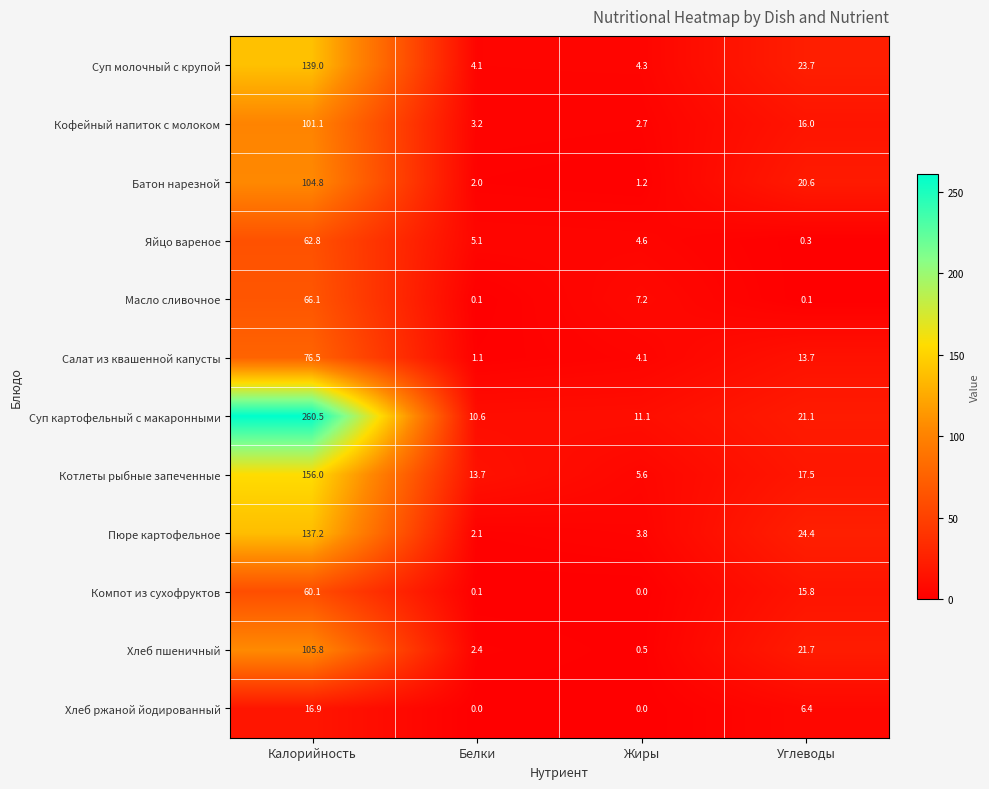

Which series changed the most between Калорийность and Белки?

Суп картофельный с макаронными